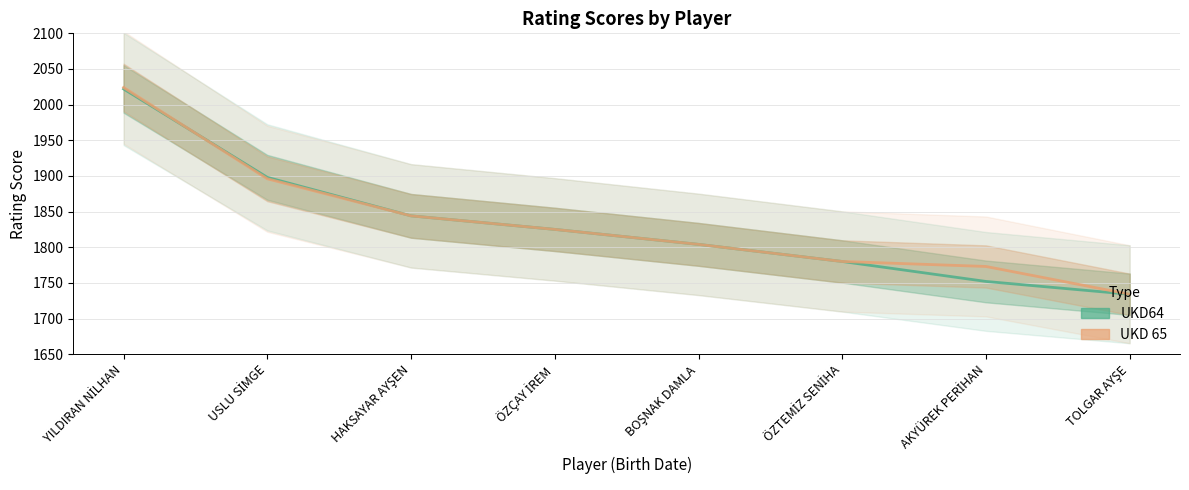

Which series changed the most between ÖZÇAY İREM and AKYÜREK PERİHAN?

UKD64